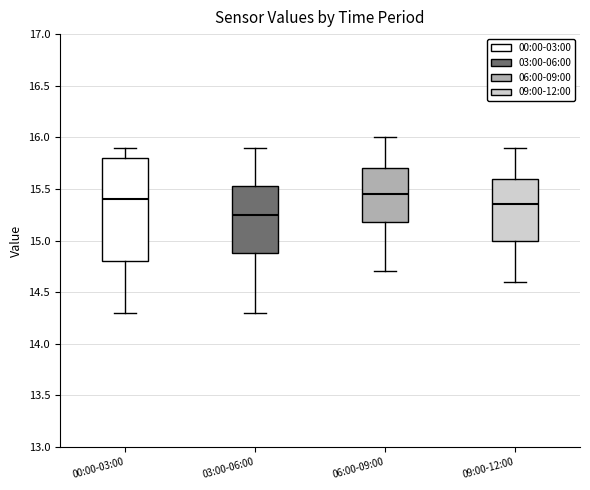

Which box is the tallest, from its lower edge to its upper edge?

00:00-03:00